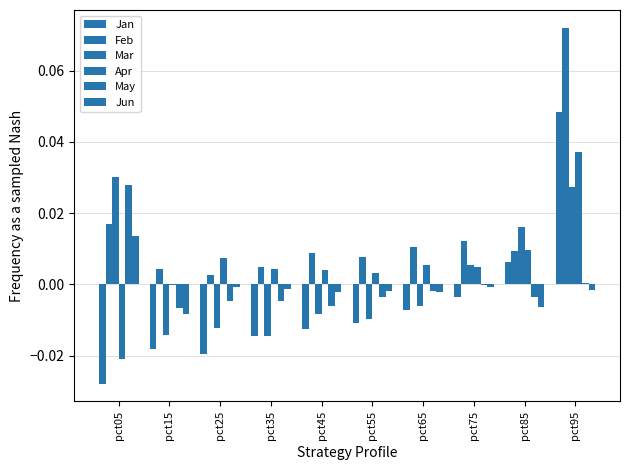

Are the bars grouped side by side (vs. stacked)?

Yes